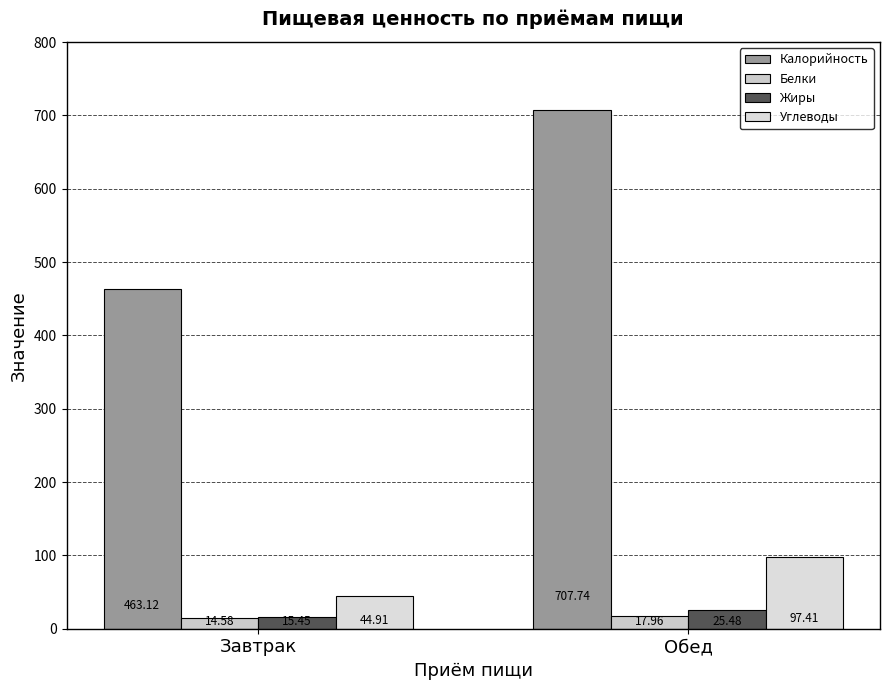

Which category has the lowest value in the Калорийность series?

Завтрак